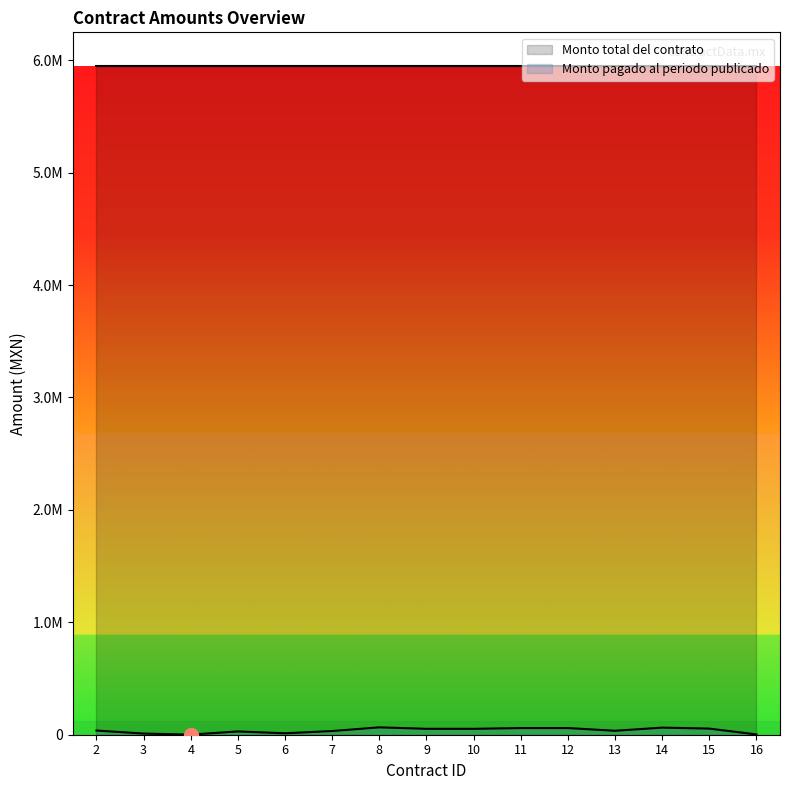

Reading left to right, transcribe all the data shown in this chart.

37259.2	10208.0	1033.6	29232.0	12847.0	32967.4	65640.0	52571.2	52539.3	59201.3	59257.4	35217.6	63149.2	54392.1	2679.6